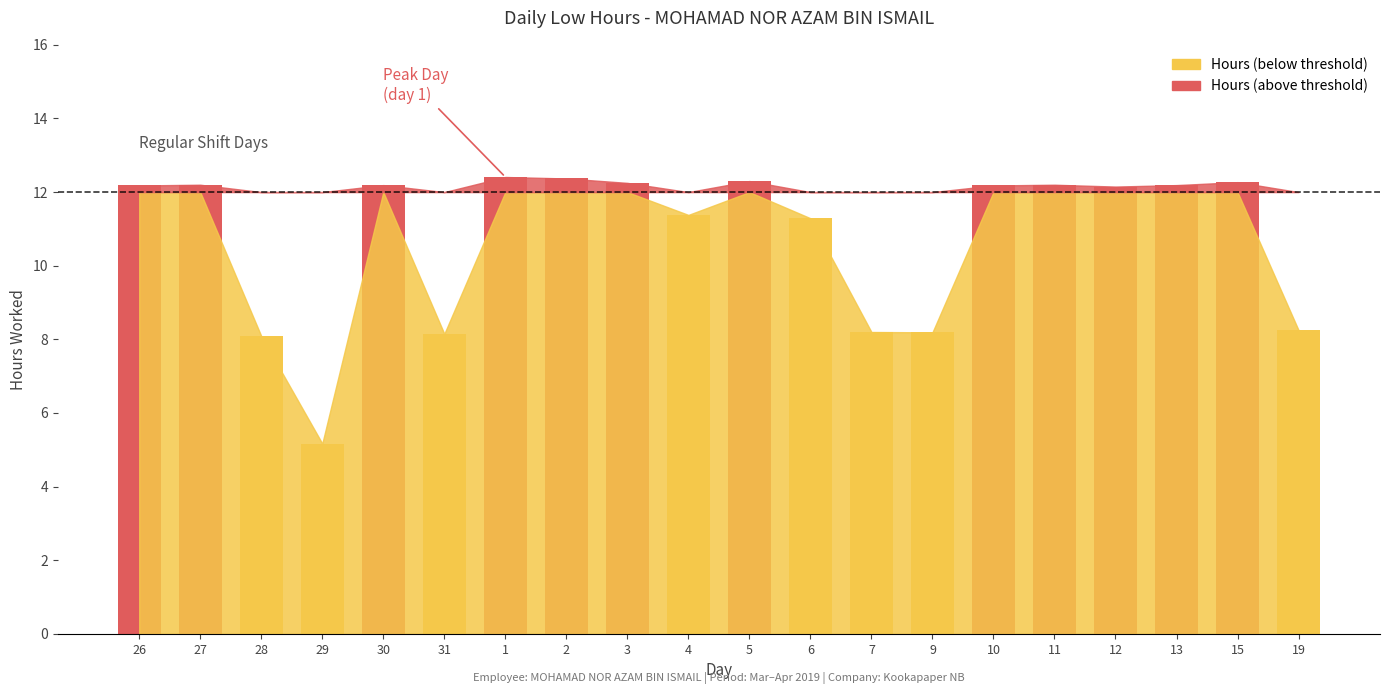

What is the label of the 14th bar from the right?

1